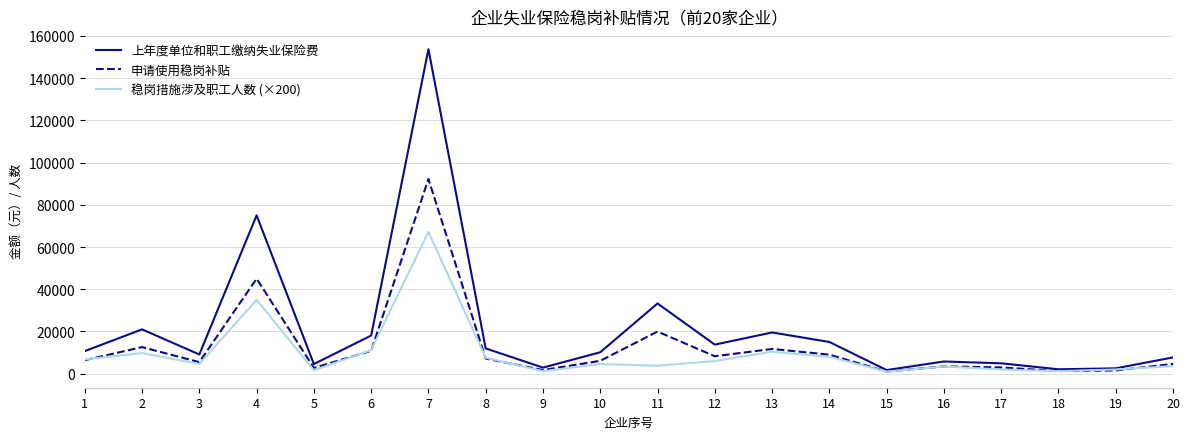

List the series in order of their overall mean, highest first.

上年度单位和职工缴纳失业保险费, 申请使用稳岗补贴, 稳岗措施涉及职工人数 (×200)